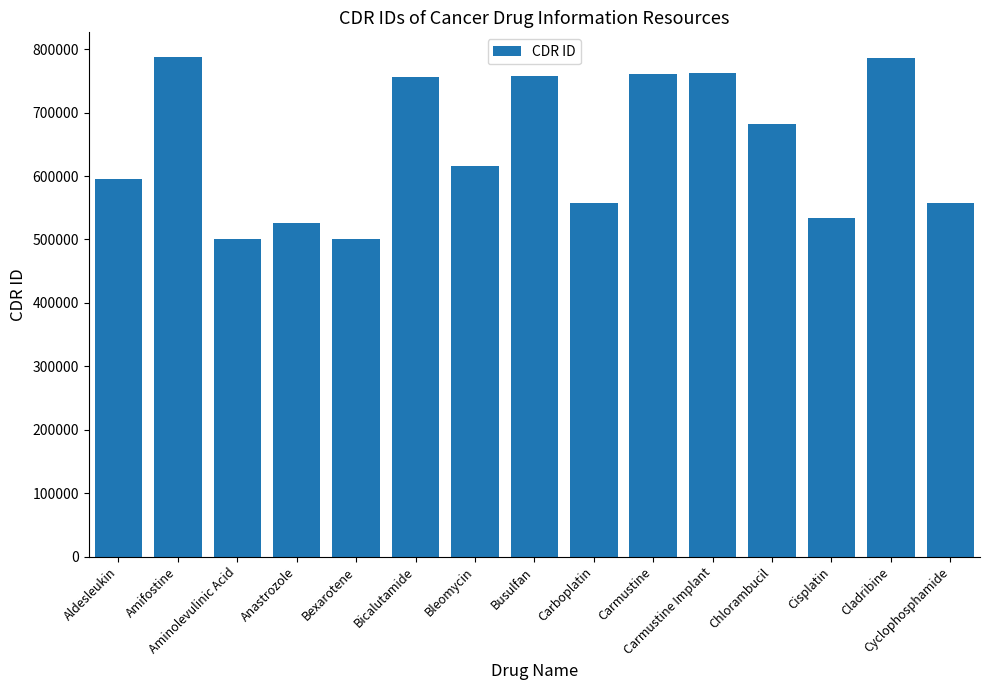

What is the label of the 4th bar from the left?

Anastrozole